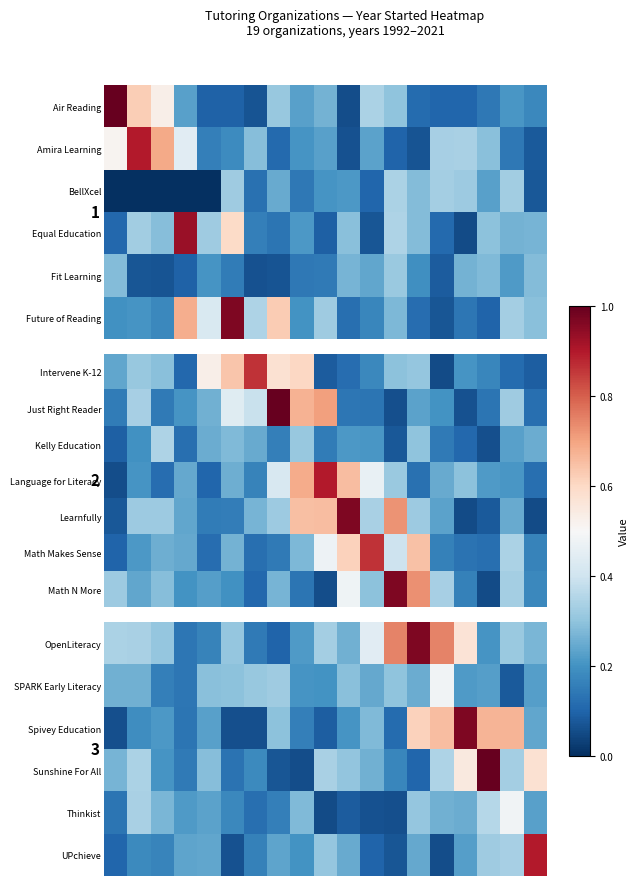

What is the lowest value of the SPARK Early Literacy series?

0.1